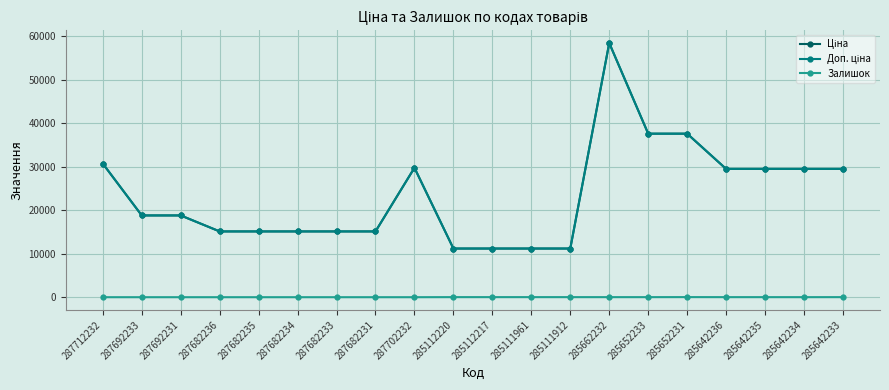

What is the maximum value for Залишок?

23.0